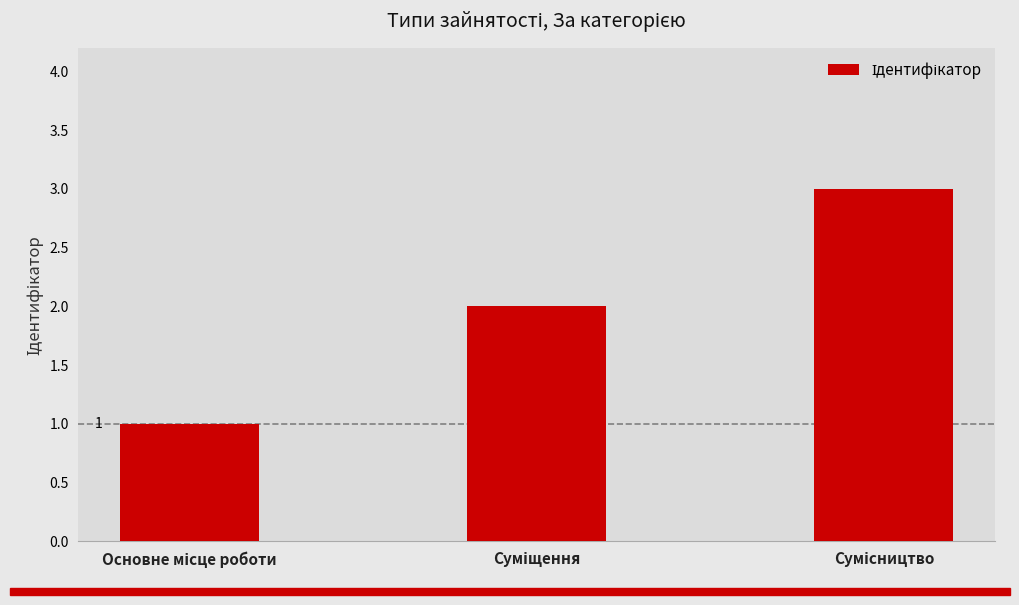

What is the greatest value displayed?

3